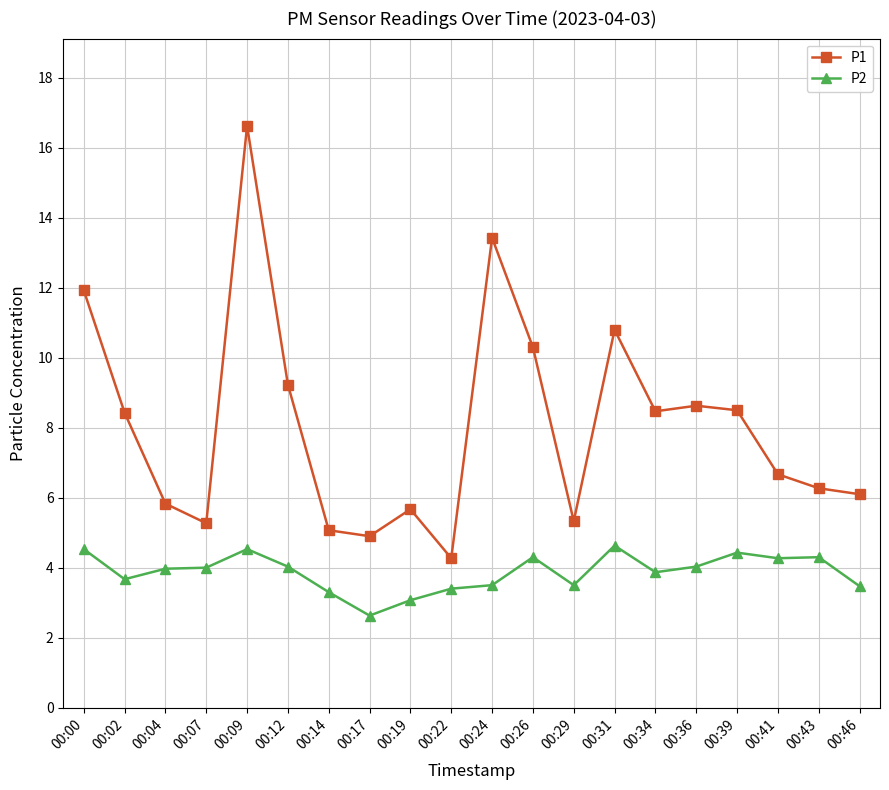

What is the difference between the P2 values at 00:43 and 00:09?

0.2